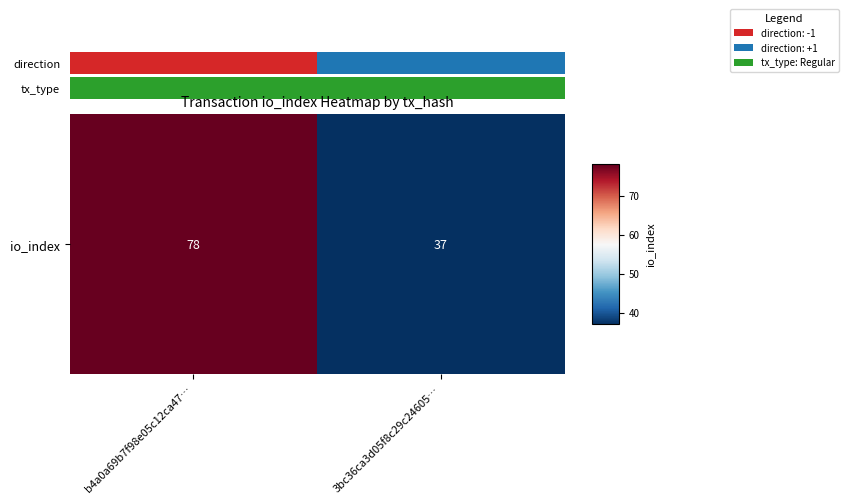

The chart shows a value of 37 at 3bc36ca3d05f8c29c24605…. True or false?

True